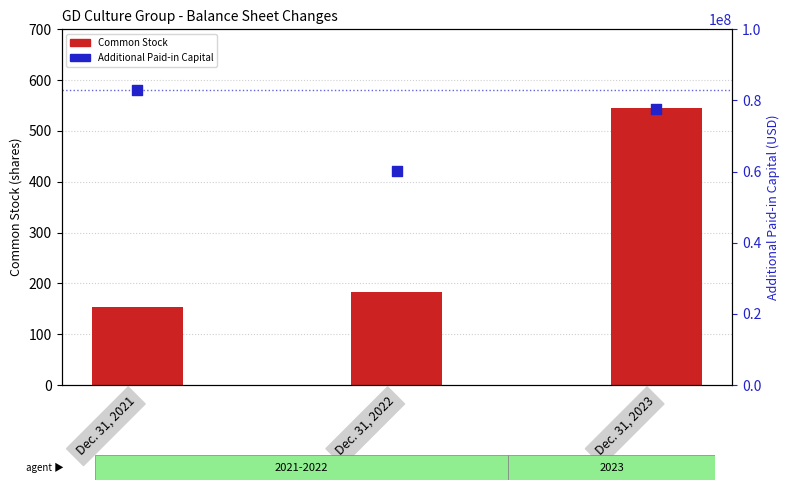

What are all the series names shown in the legend?

Common Stock, Additional Paid-in Capital